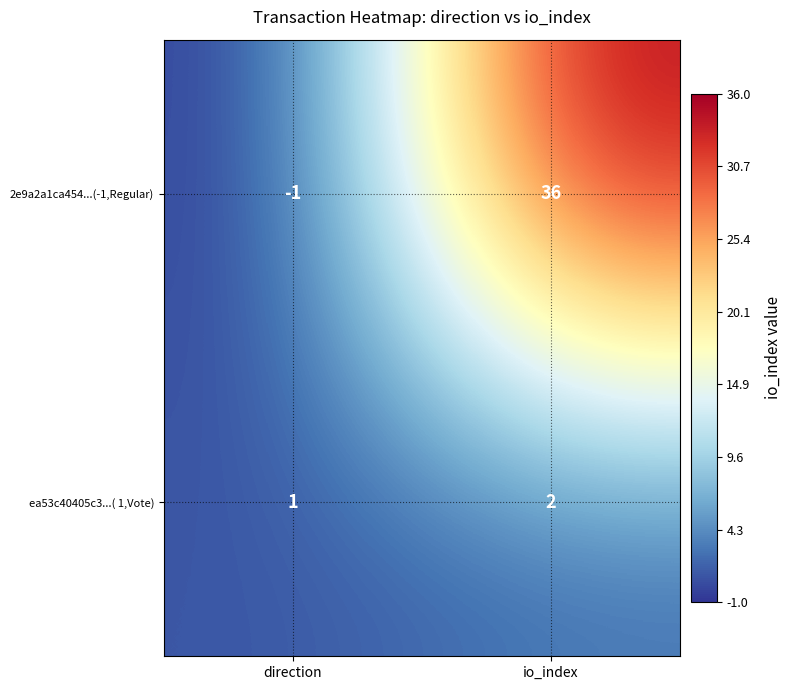

At how many categories does at least one series exceed 28?

1